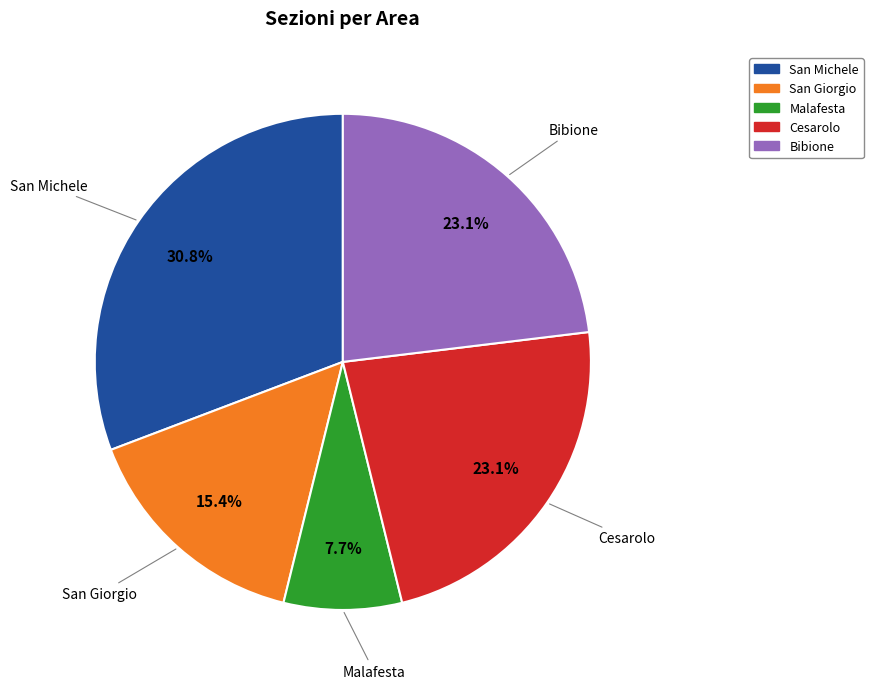

Which slice is the smallest?

Malafesta